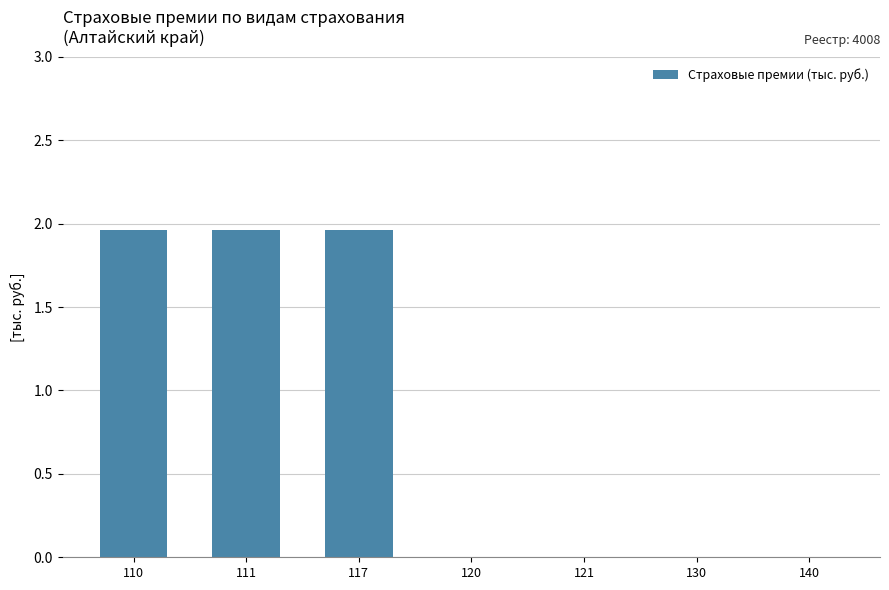

True or false: the data shows 1.3 at 110.

False